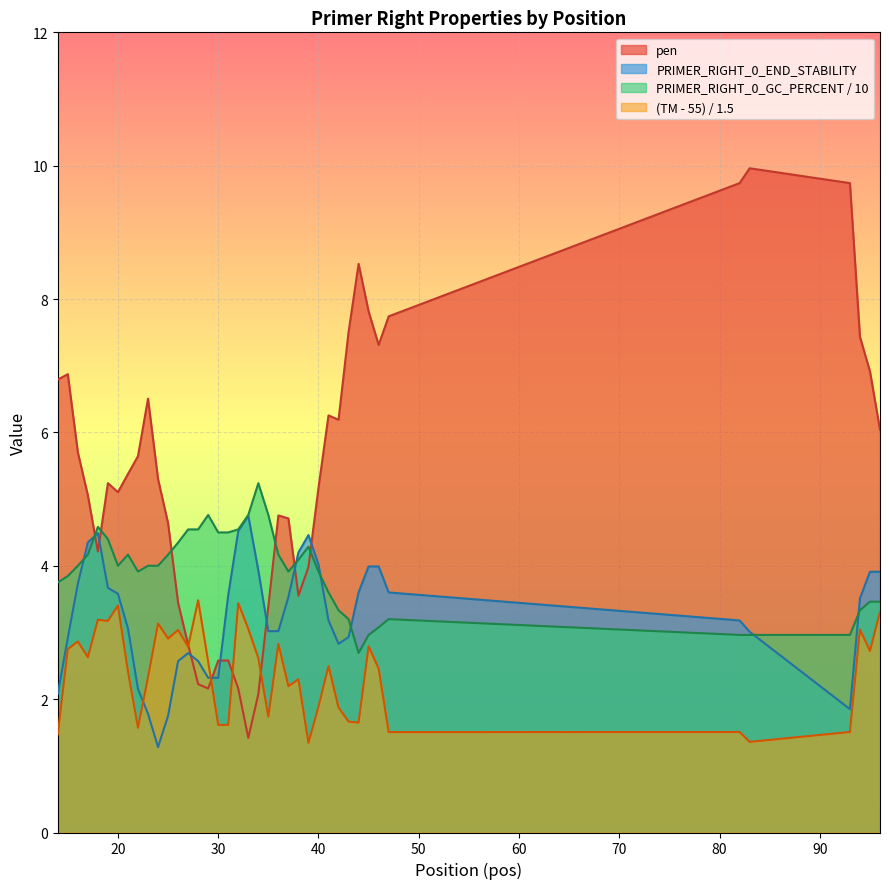

How many categories are shown in the chart?

40